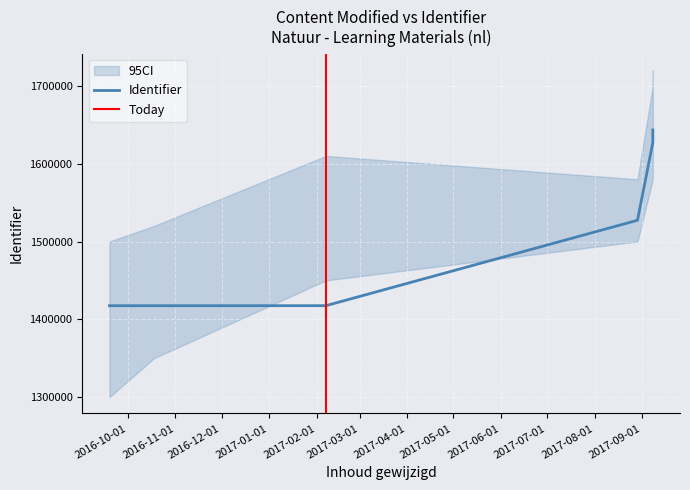

Which category has the highest value across all series?

2017-09-08